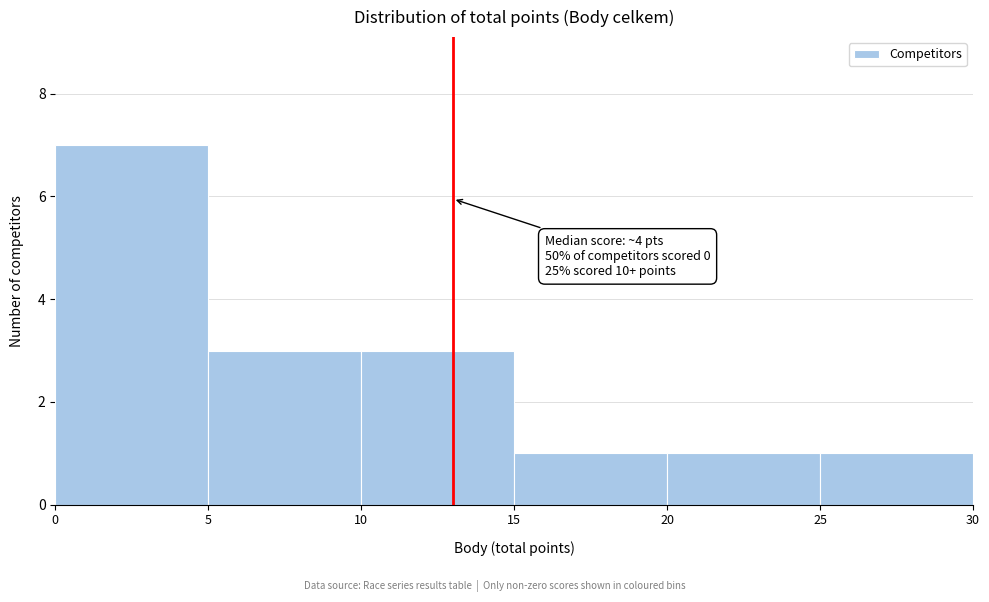

Which range on the x-axis has the tallest bar?

0 to 5